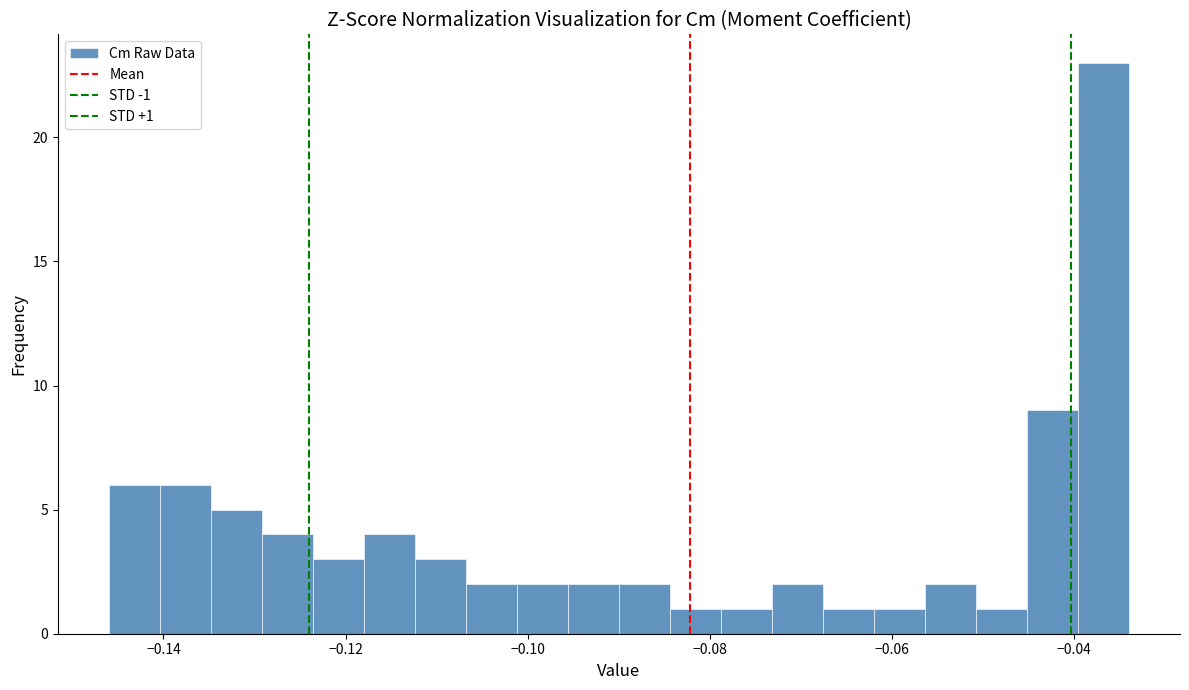

Around what value on the x-axis is the tallest bar? Give the approximate position of its centre, as read against the axis.

-0.036